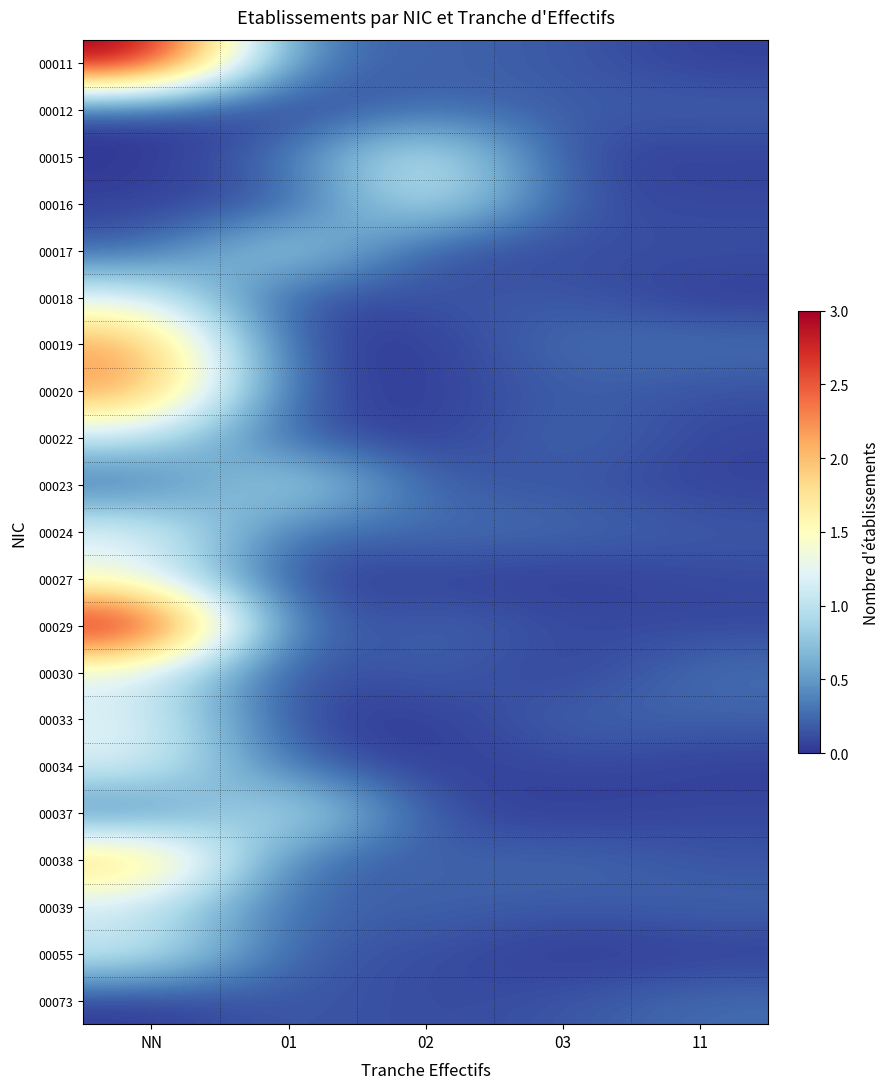

At 03, list the series in order from largest to smallest.

00019, 00022, 00024, 00038, 00033, 00020, 00012, 00011, 00018, 00039, 00023, 00073, 00016, 00017, 00034, 00029, 00015, 00030, 00037, 00027, 00055